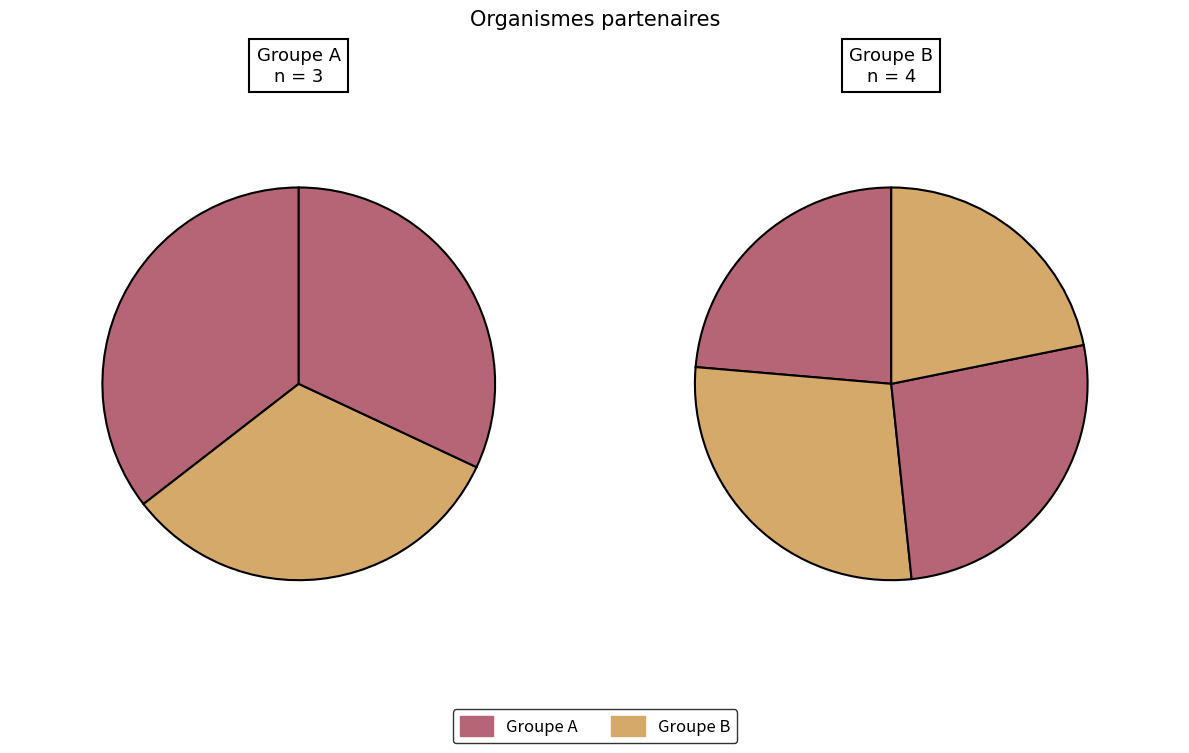

Is it true that ECOLE.INTUIT-LAB is 15% of the pie?

False